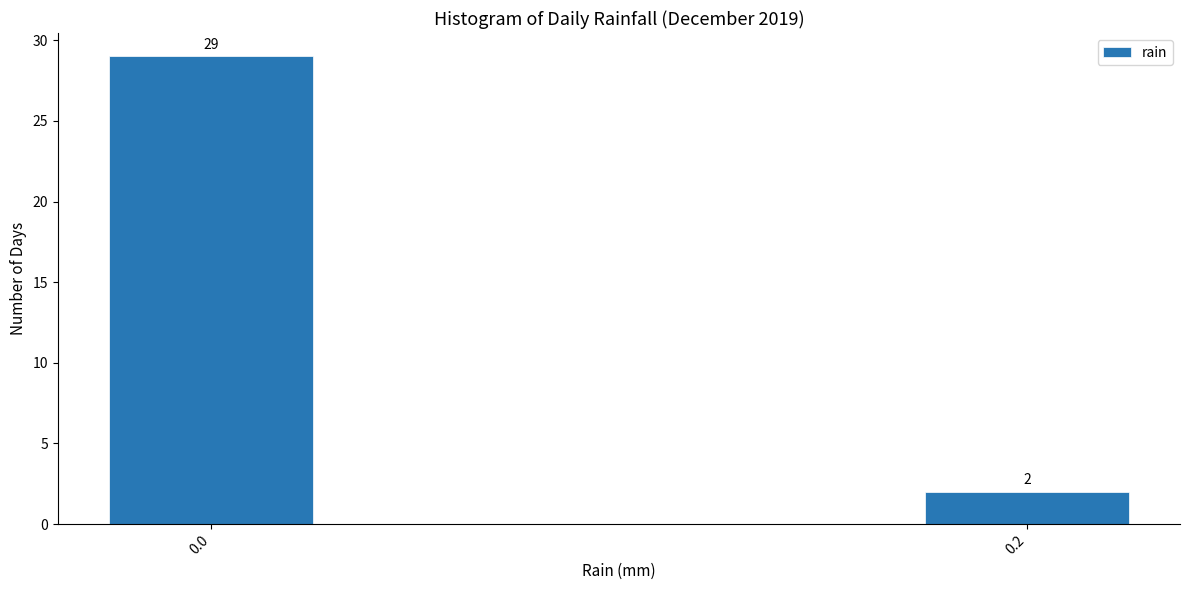

Reading left to right, extract all data points from this chart.

29	2